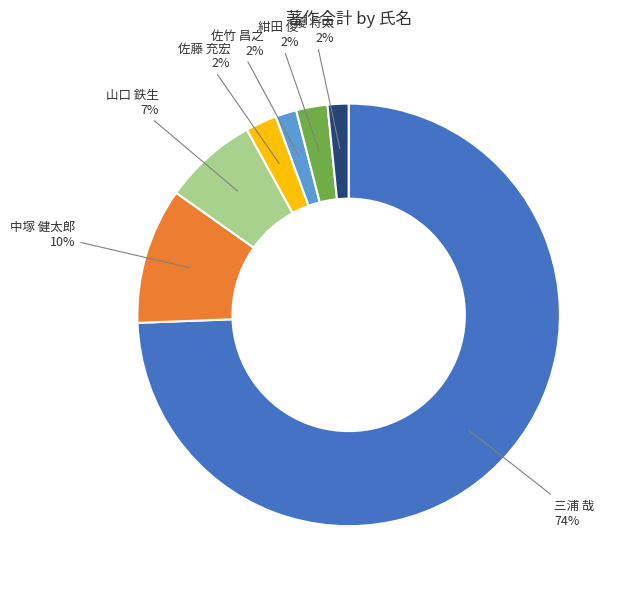

How many slices are in this pie chart?

7